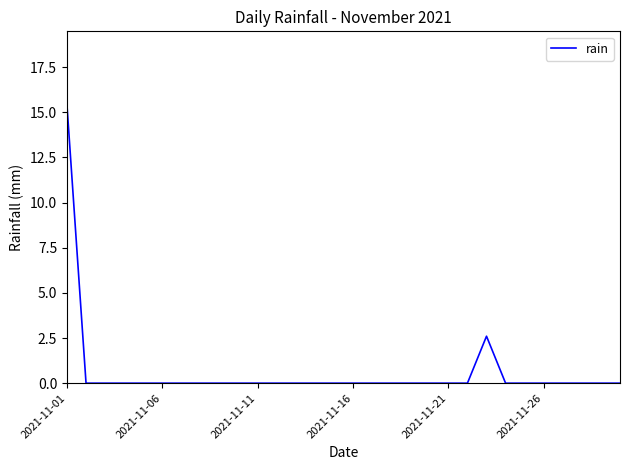

What is the sum of all values?

18.0